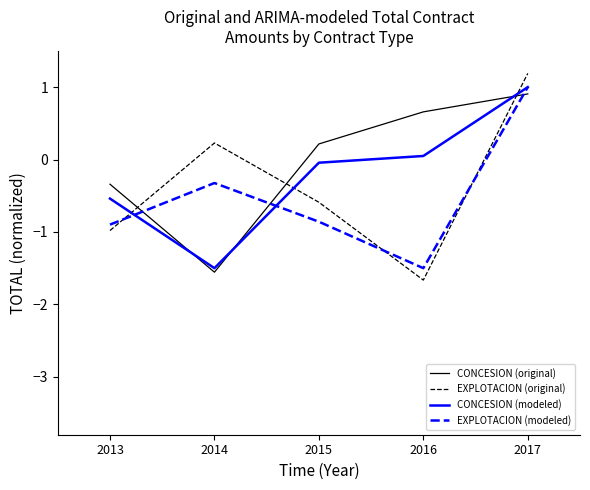

Which series has the largest total across all categories?

CONCESION (original)